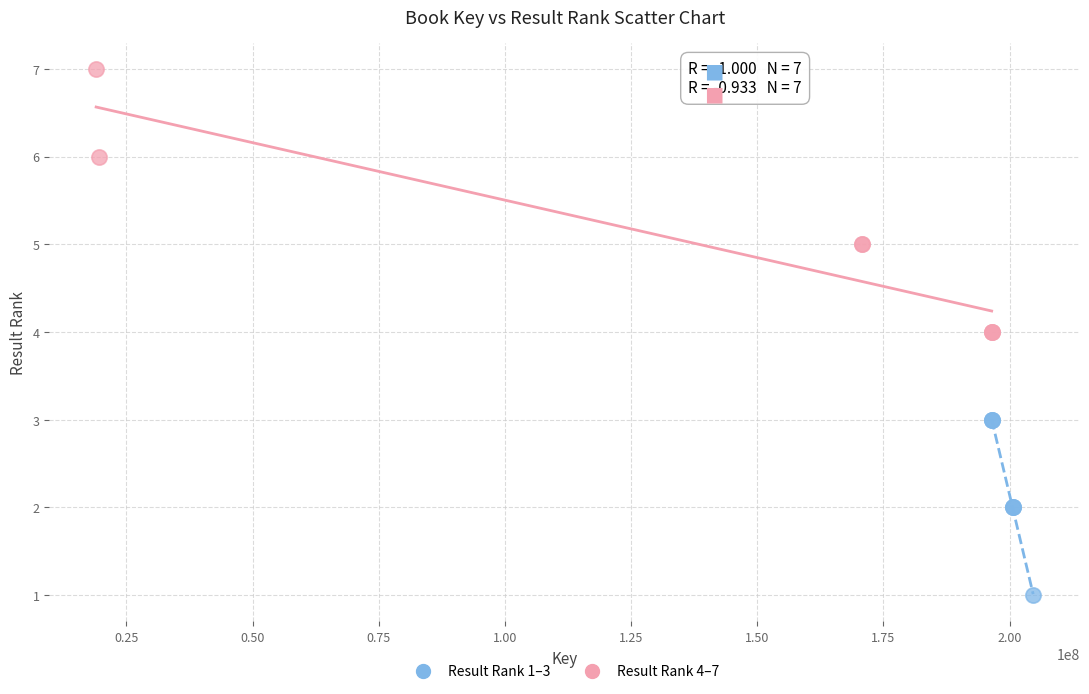

Which series contains the lowest Y value?

Result Rank 1–3